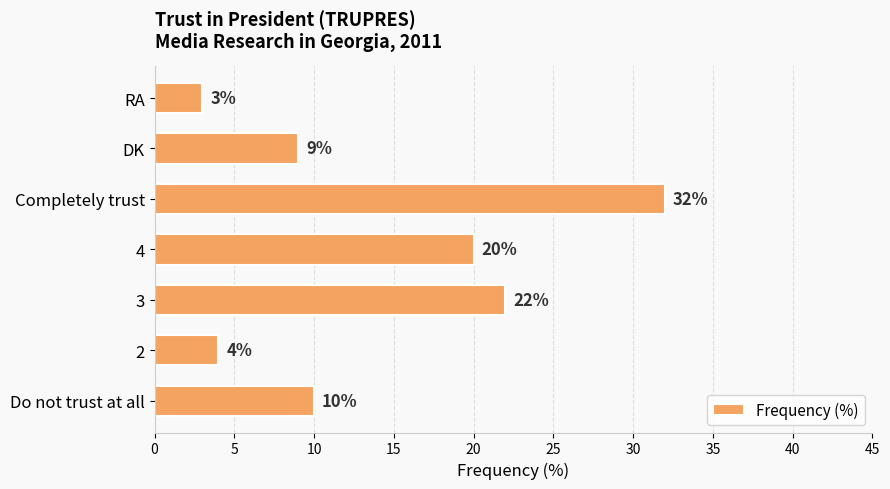

What is the change in value from Do not trust at all to 4?

+10